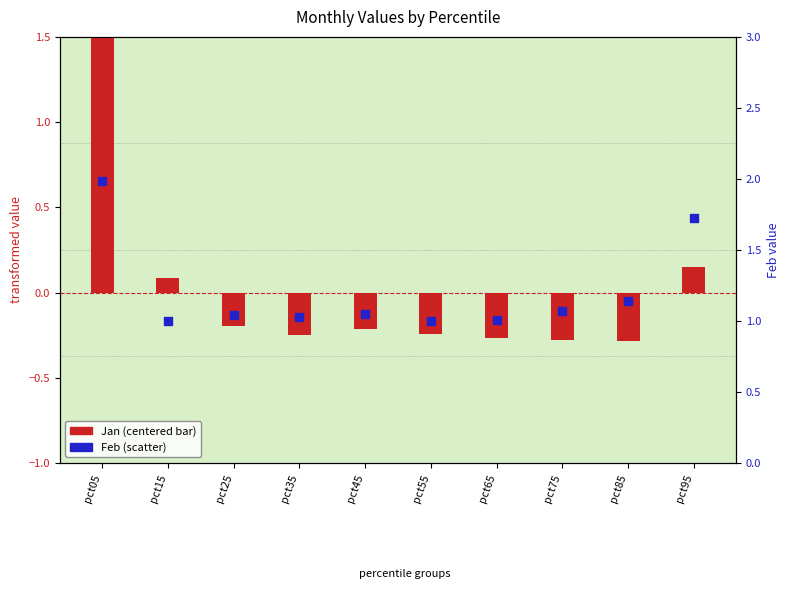

What is the total value across all series at pct65?

0.7